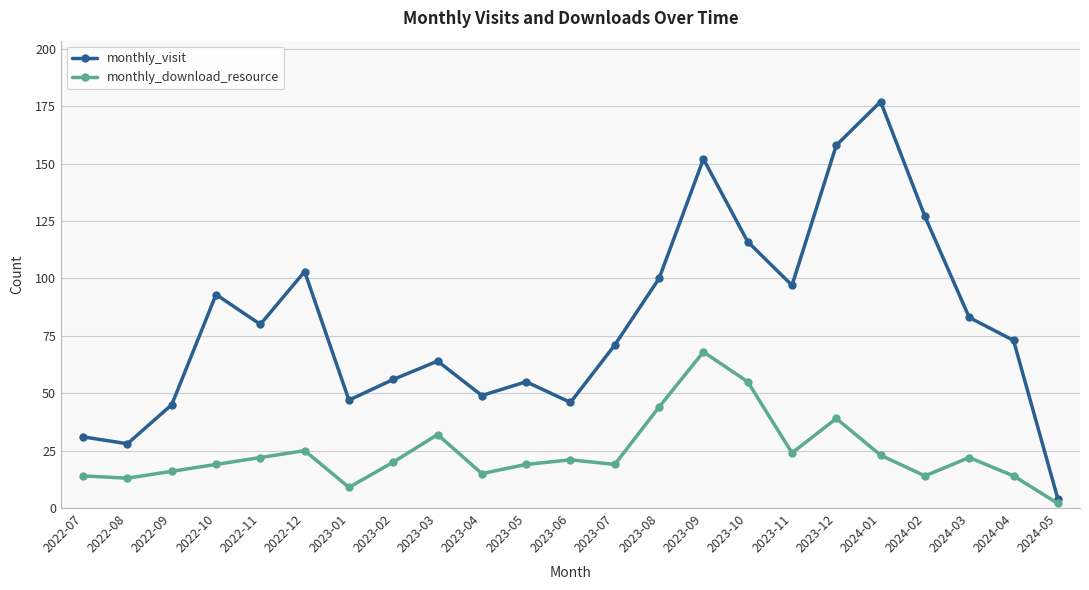

At which category does monthly_visit reach its first local valley?

2022-08